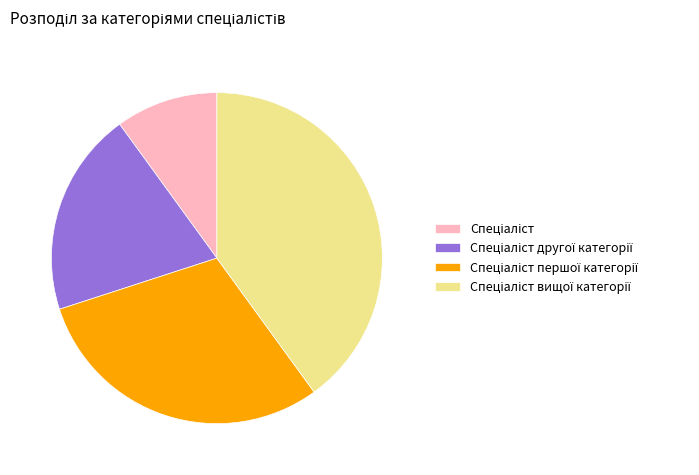

Is there a majority slice in this chart?

No